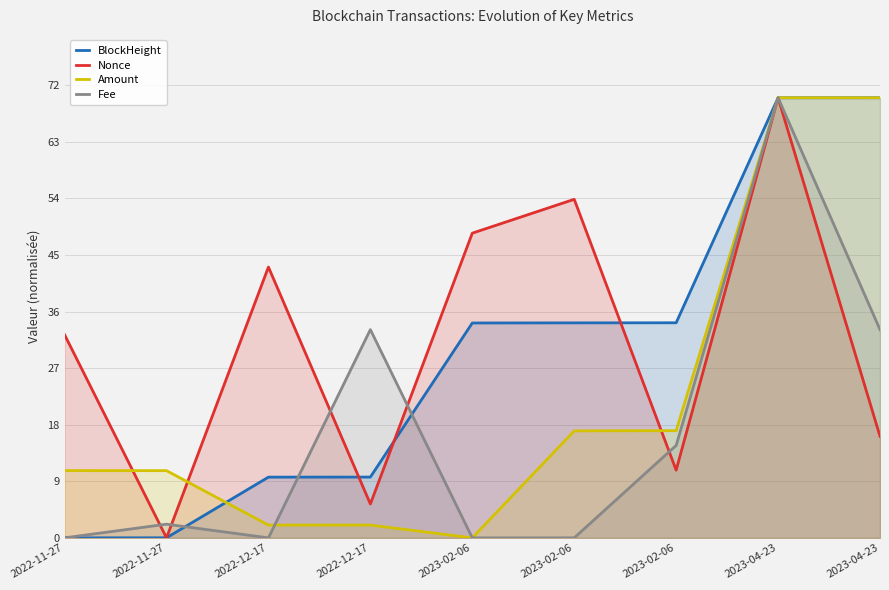

Which series has the largest total across all categories?

Nonce